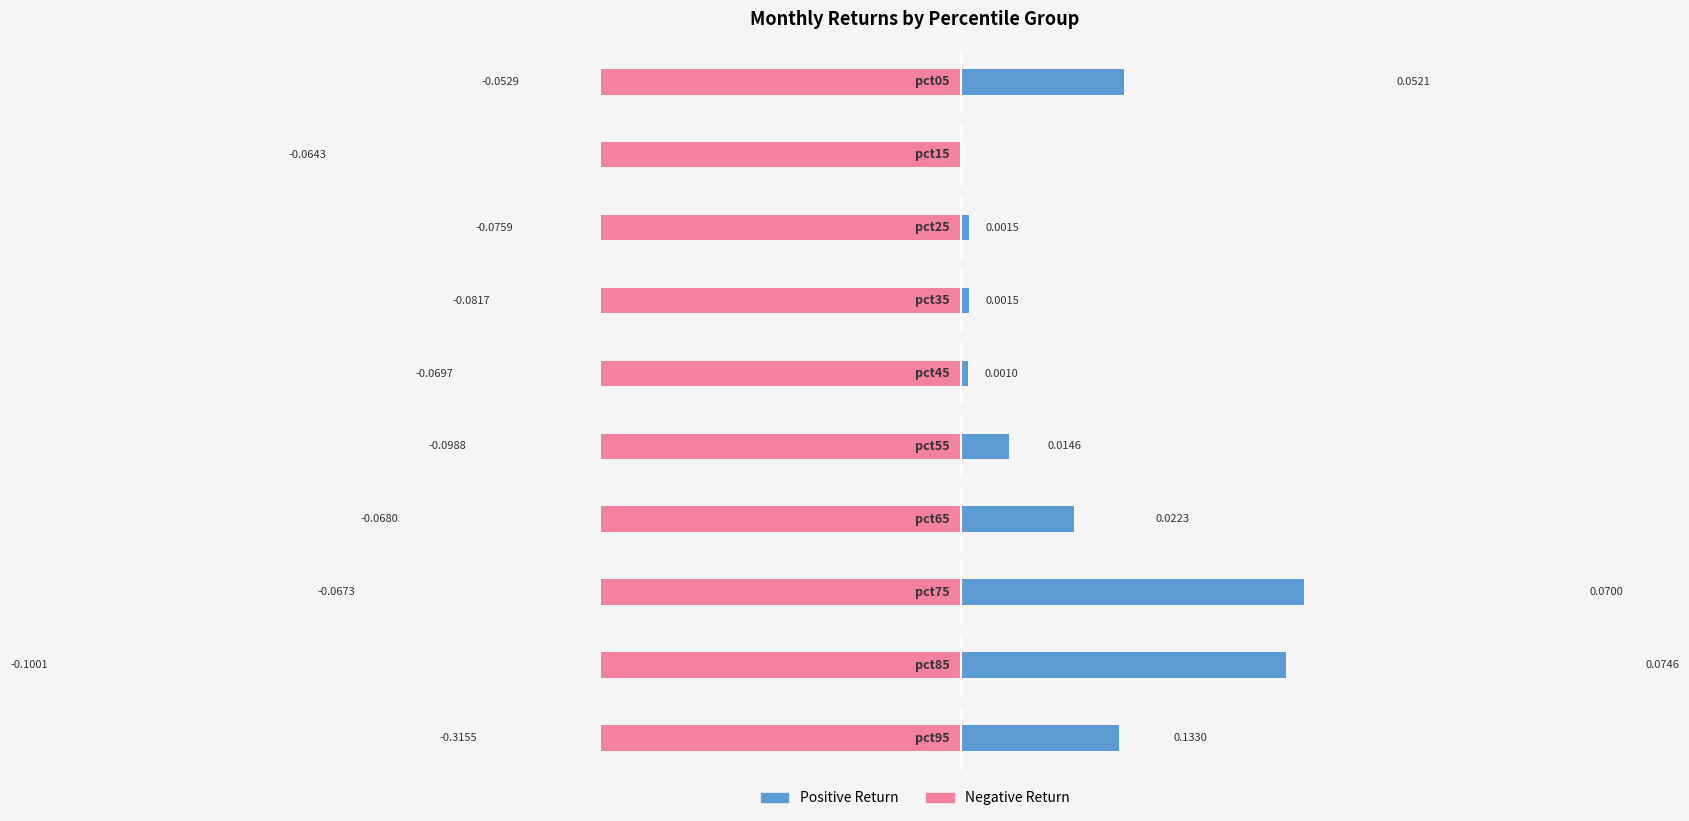

How many series are shown in this chart?

2